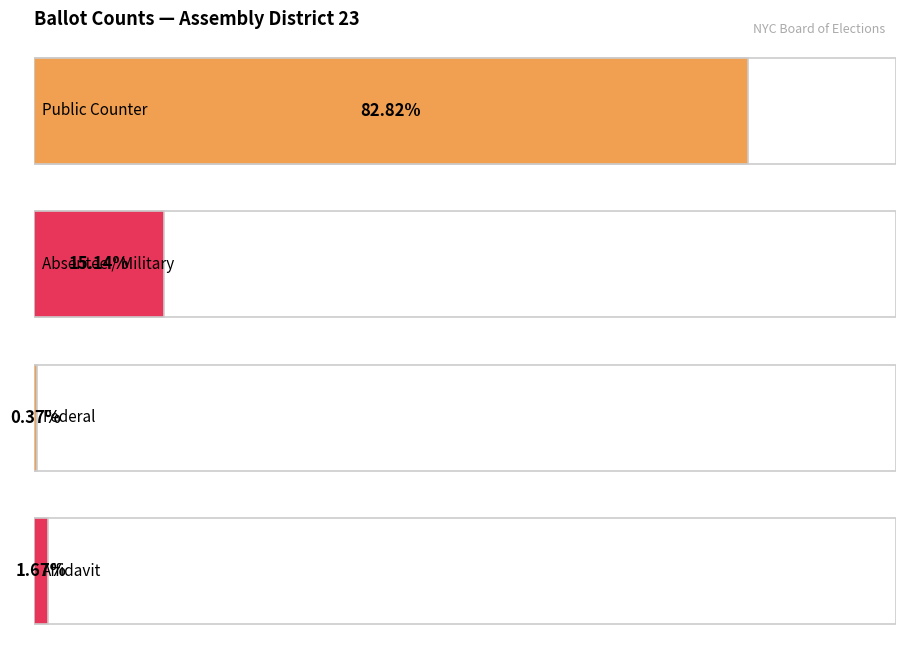

Is the value of Total Ballots at Public Counter greater than the value of Total Votes at Absentee / Military?

Yes